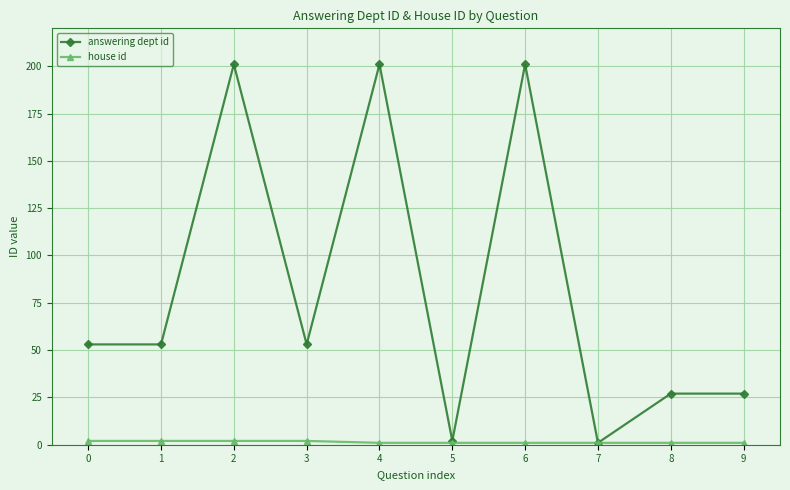

Which series has the largest total across all categories?

answering dept id